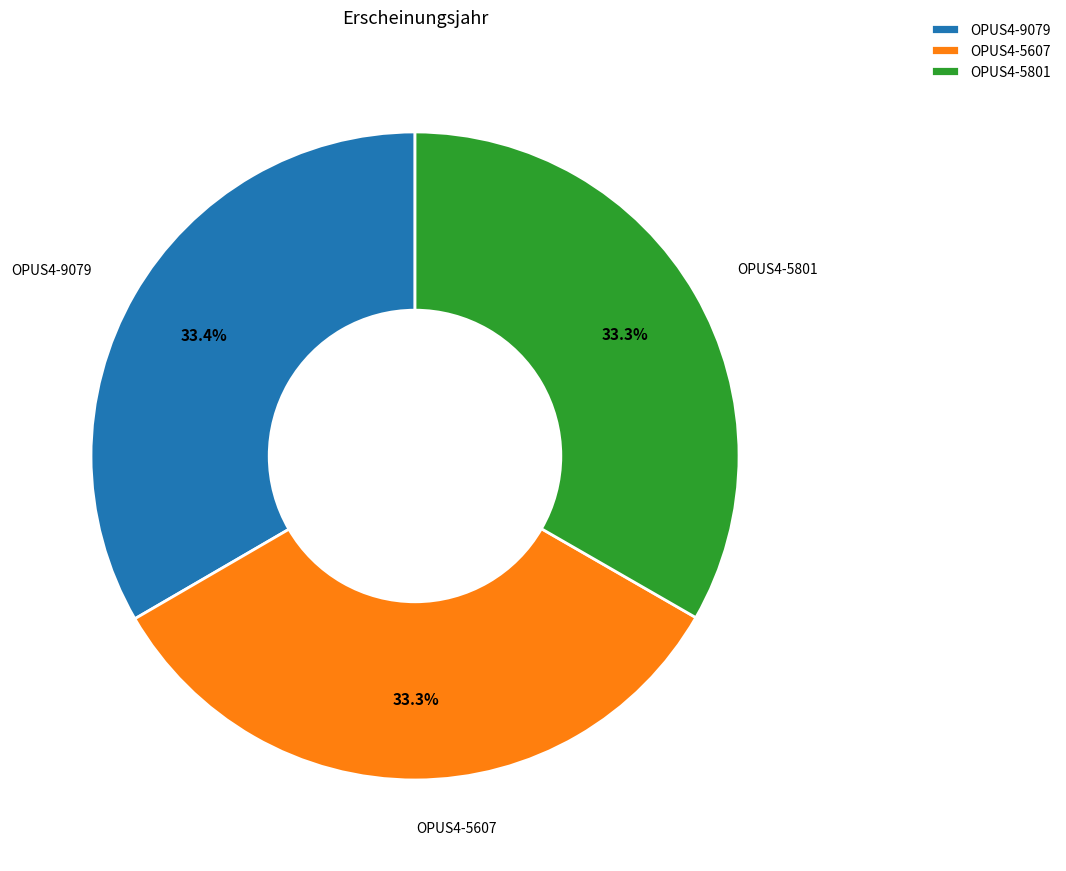

Combined, what portion of the pie is OPUS4-9079 and OPUS4-5801?

66.7%